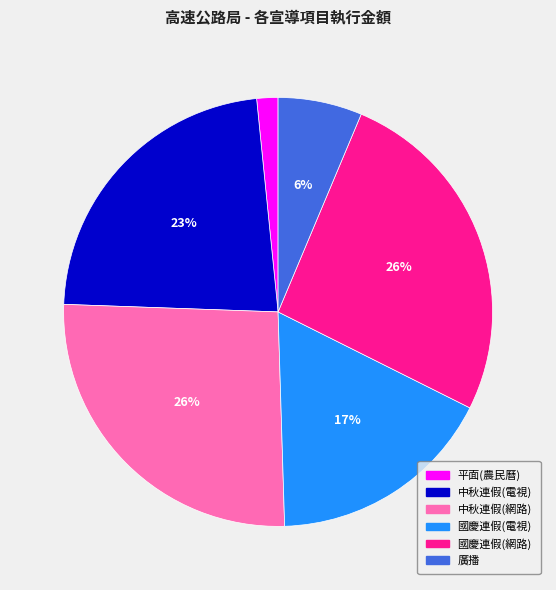

How many slices are in this pie chart?

6